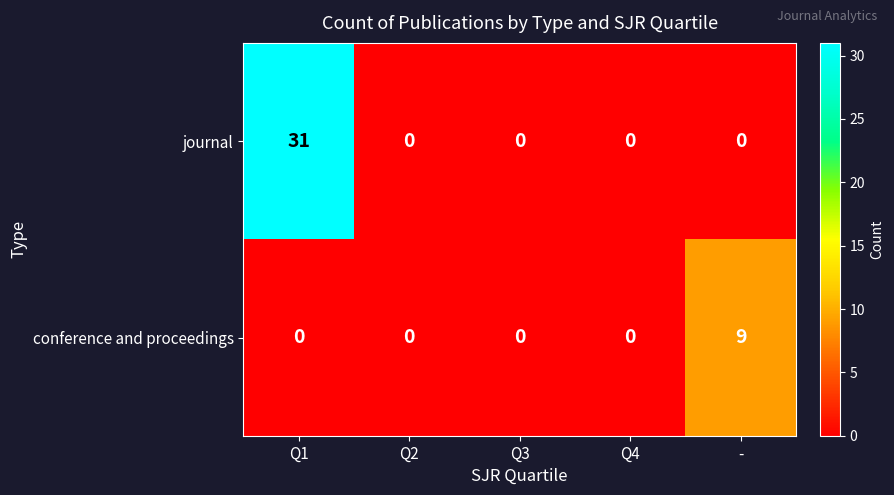

Which series has the widest spread of values?

journal